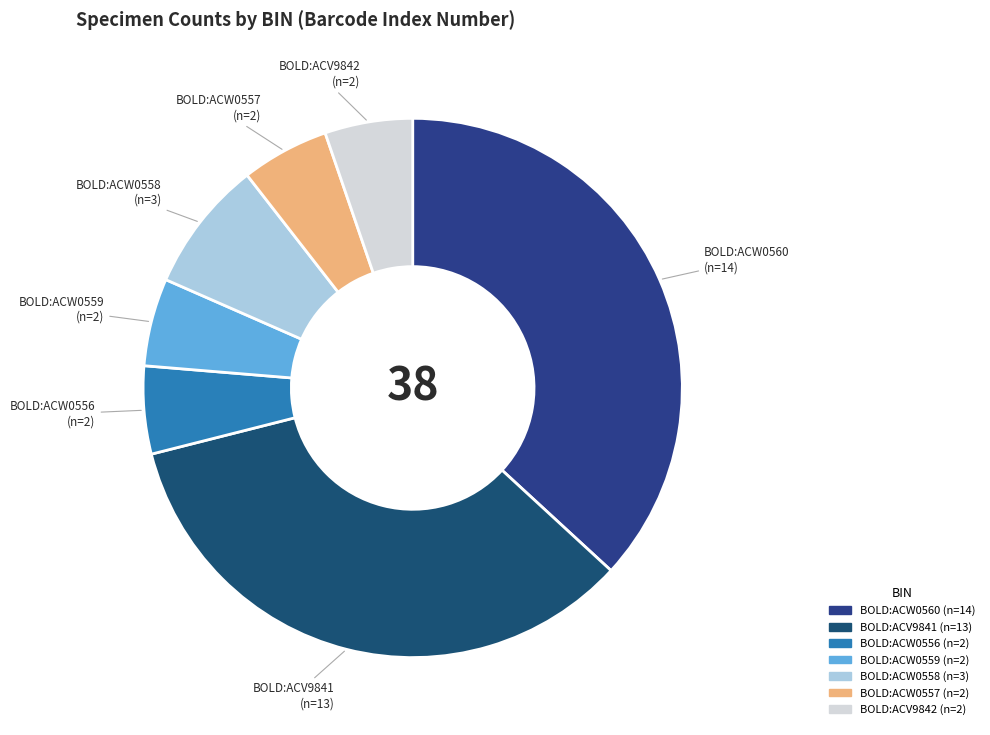

Is BOLD:ACW0560 the majority of the pie?

No